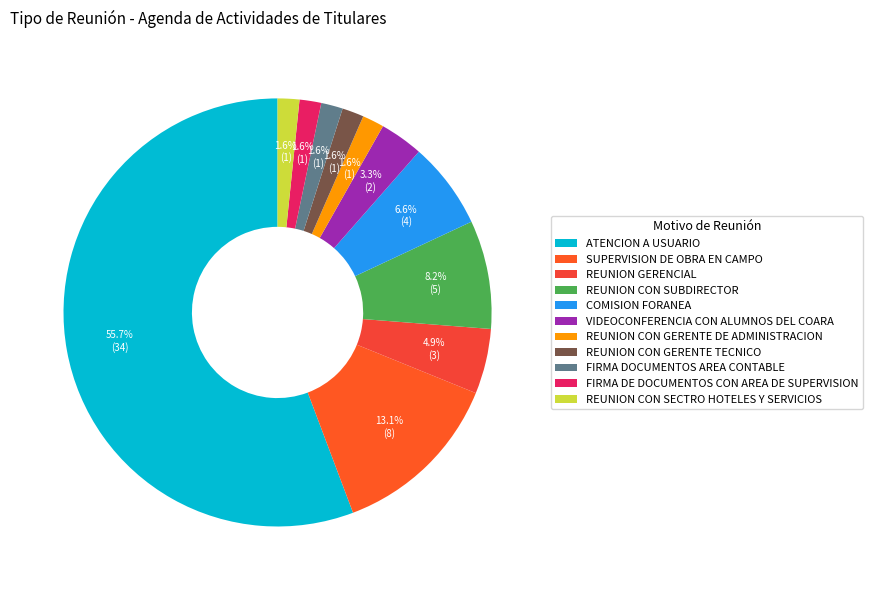

Rank the categories by value from lowest to highest.

REUNION CON GERENTE DE ADMINISTRACION, REUNION CON GERENTE TECNICO, FIRMA DOCUMENTOS AREA CONTABLE, FIRMA DE DOCUMENTOS CON AREA DE SUPERVISION, REUNION CON SECTRO HOTELES Y SERVICIOS, VIDEOCONFERENCIA CON ALUMNOS DEL COARA, REUNION GERENCIAL, COMISION FORANEA, REUNION CON SUBDIRECTOR, SUPERVISION DE OBRA EN CAMPO, ATENCION A USUARIO